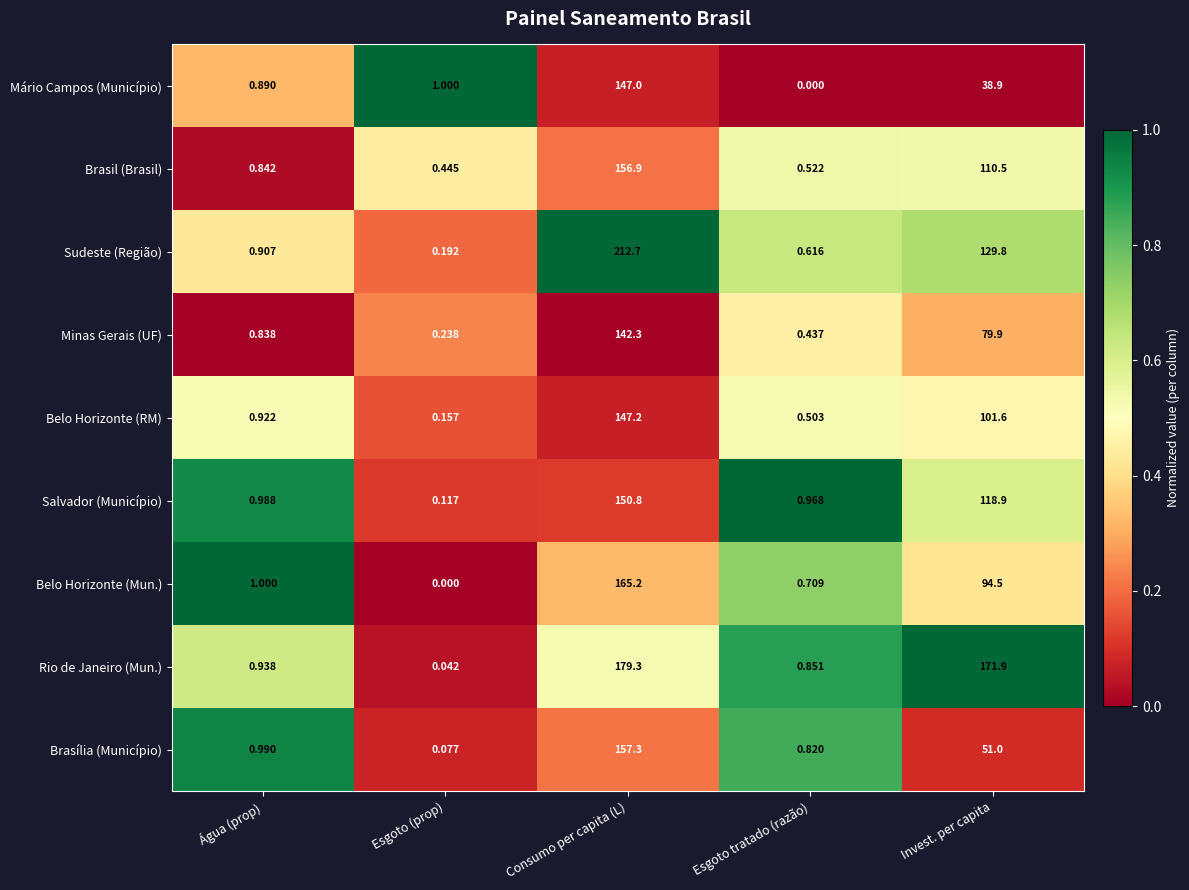

Which series has the widest spread of values?

Sudeste (Região)